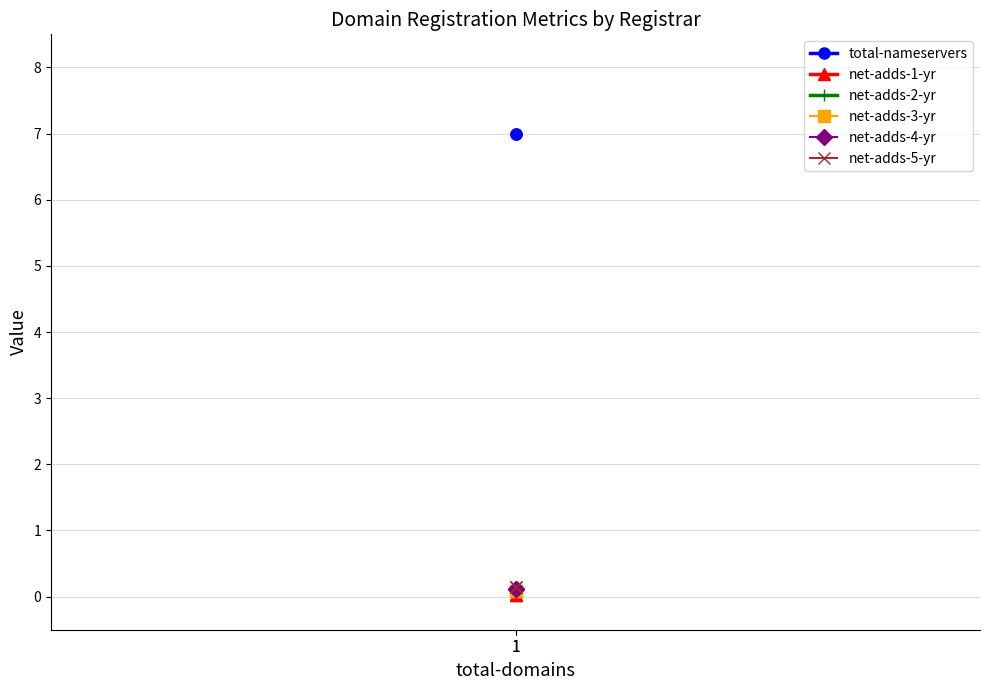

What is the value of the net-adds-2-yr point at the 1st from the left?

0.1